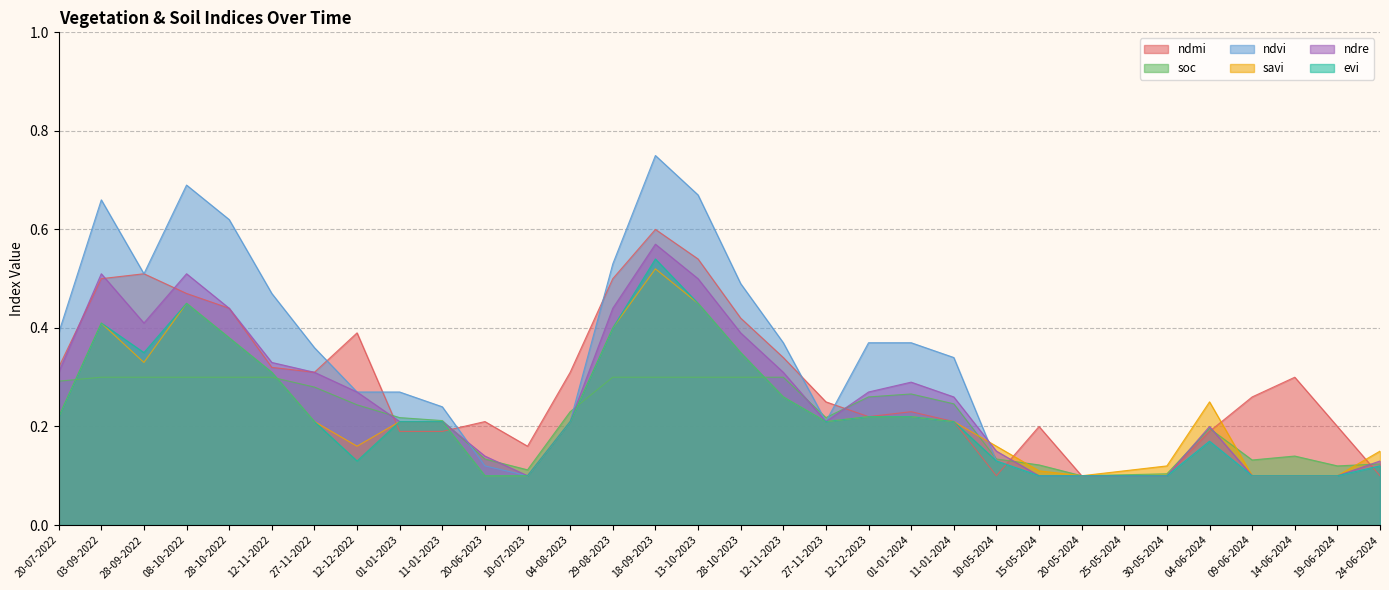

The ndre series shows 0.1 at 19-06-2024. True or false?

False